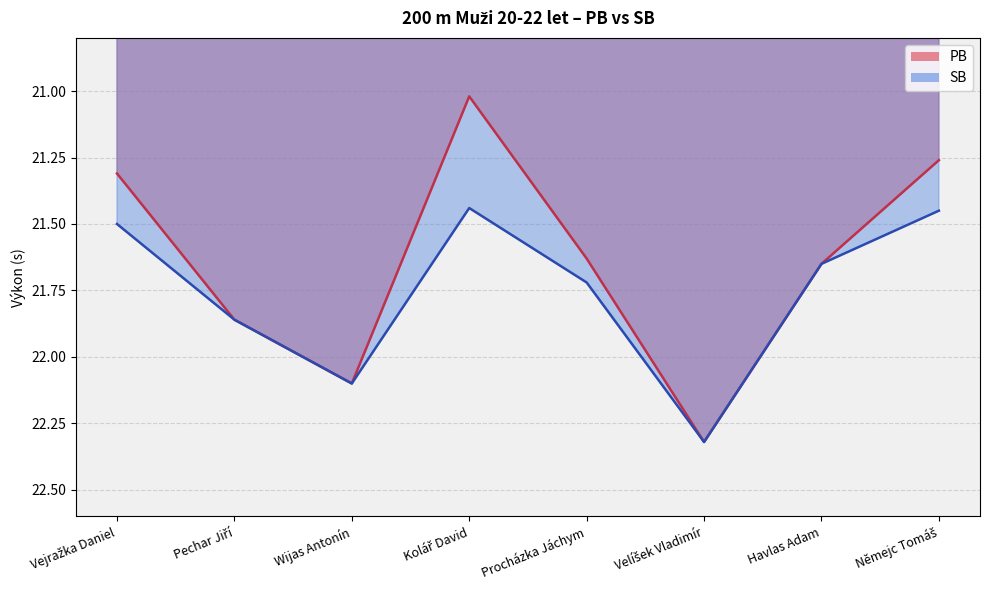

True or false: SB has a value of 21.4 at Němejc Tomáš.

True